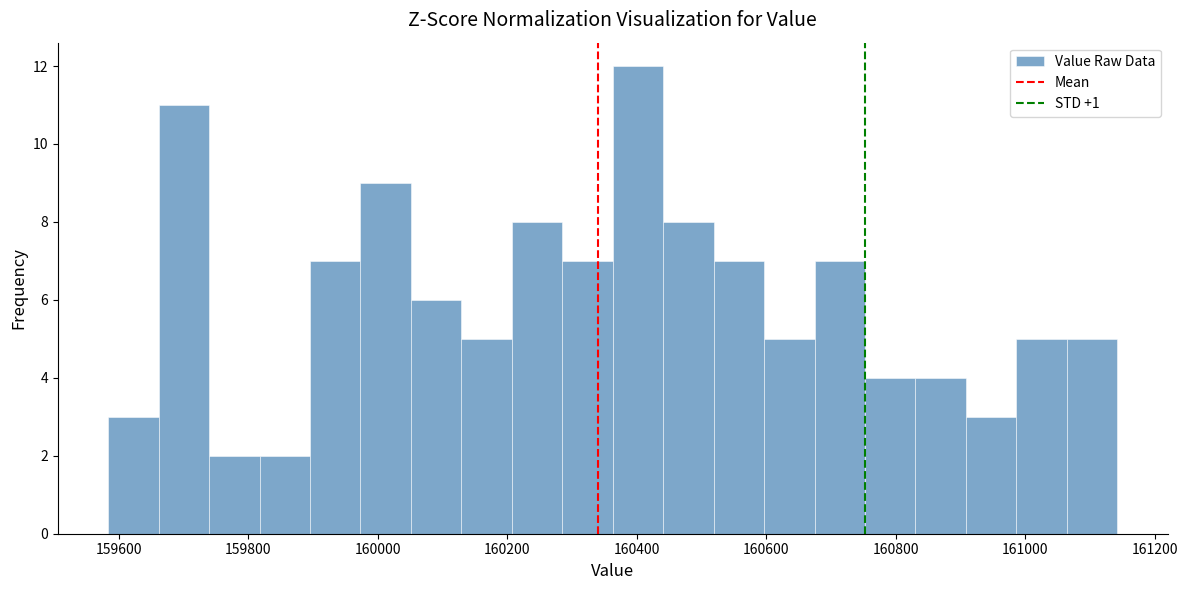

Read against the x-axis, roughly where is the centre of the tallest bar?

160400